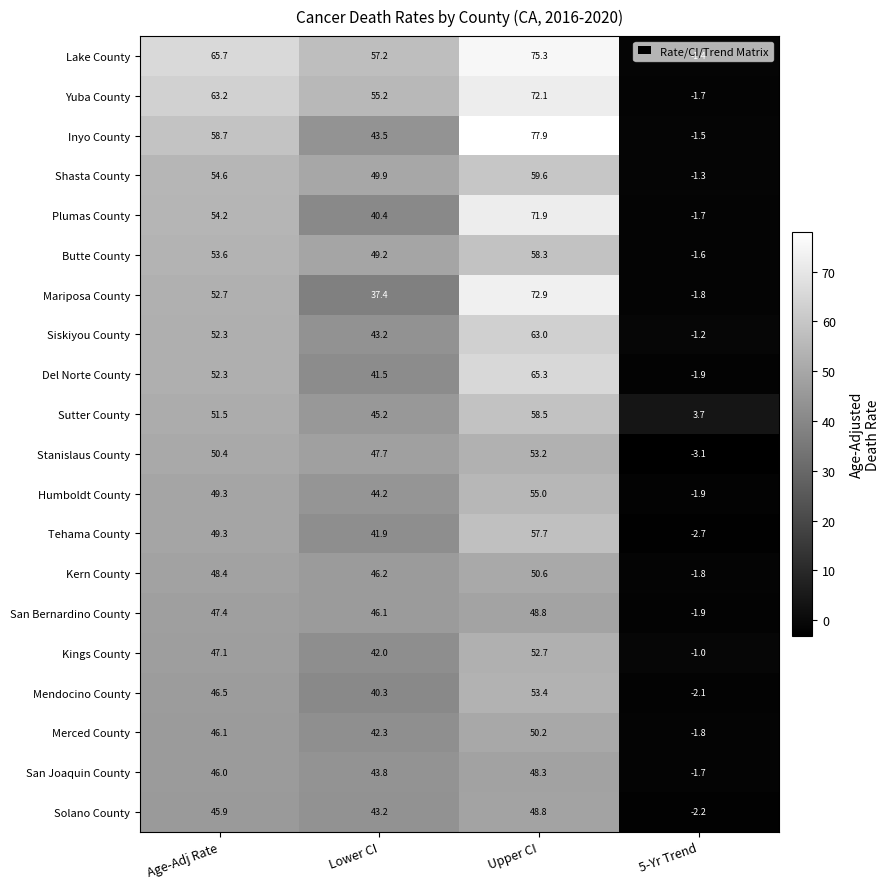

How many data points in San Joaquin County are less than 46?

2